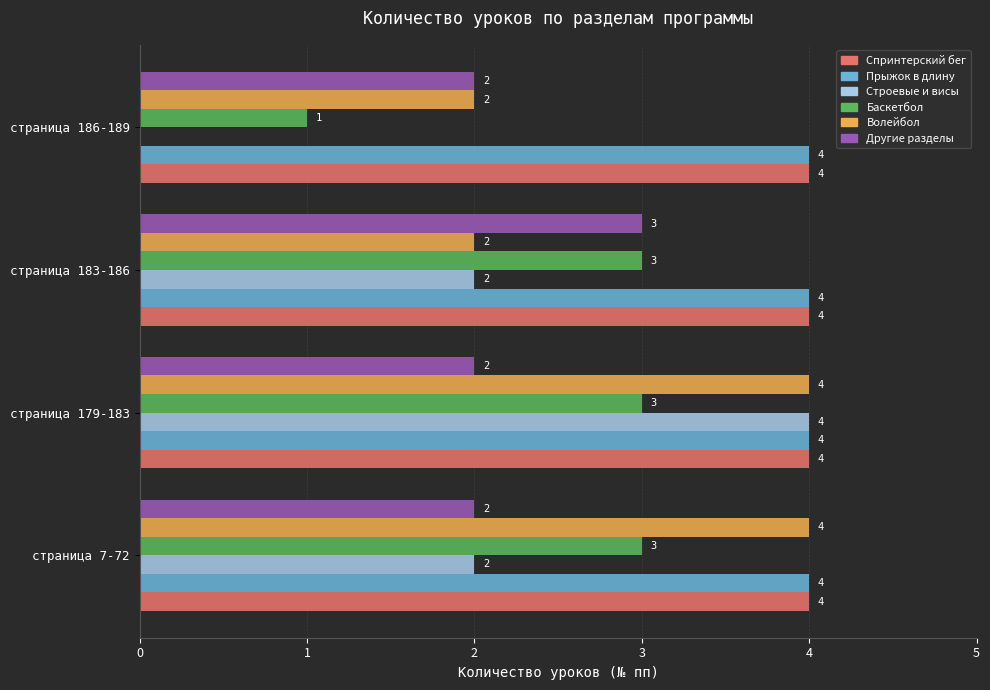

Is it true that Спринтерский бег equals 4 at страница 183-186?

True